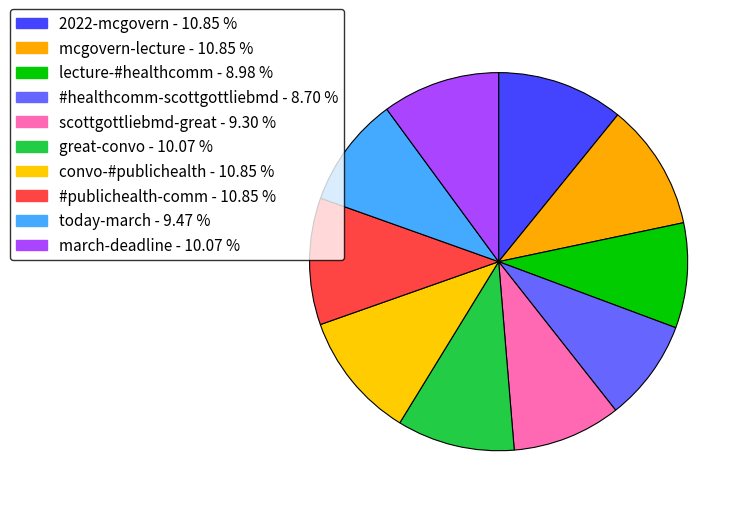

Is it true that scottgottliebmd-great is 9% of the pie?

True